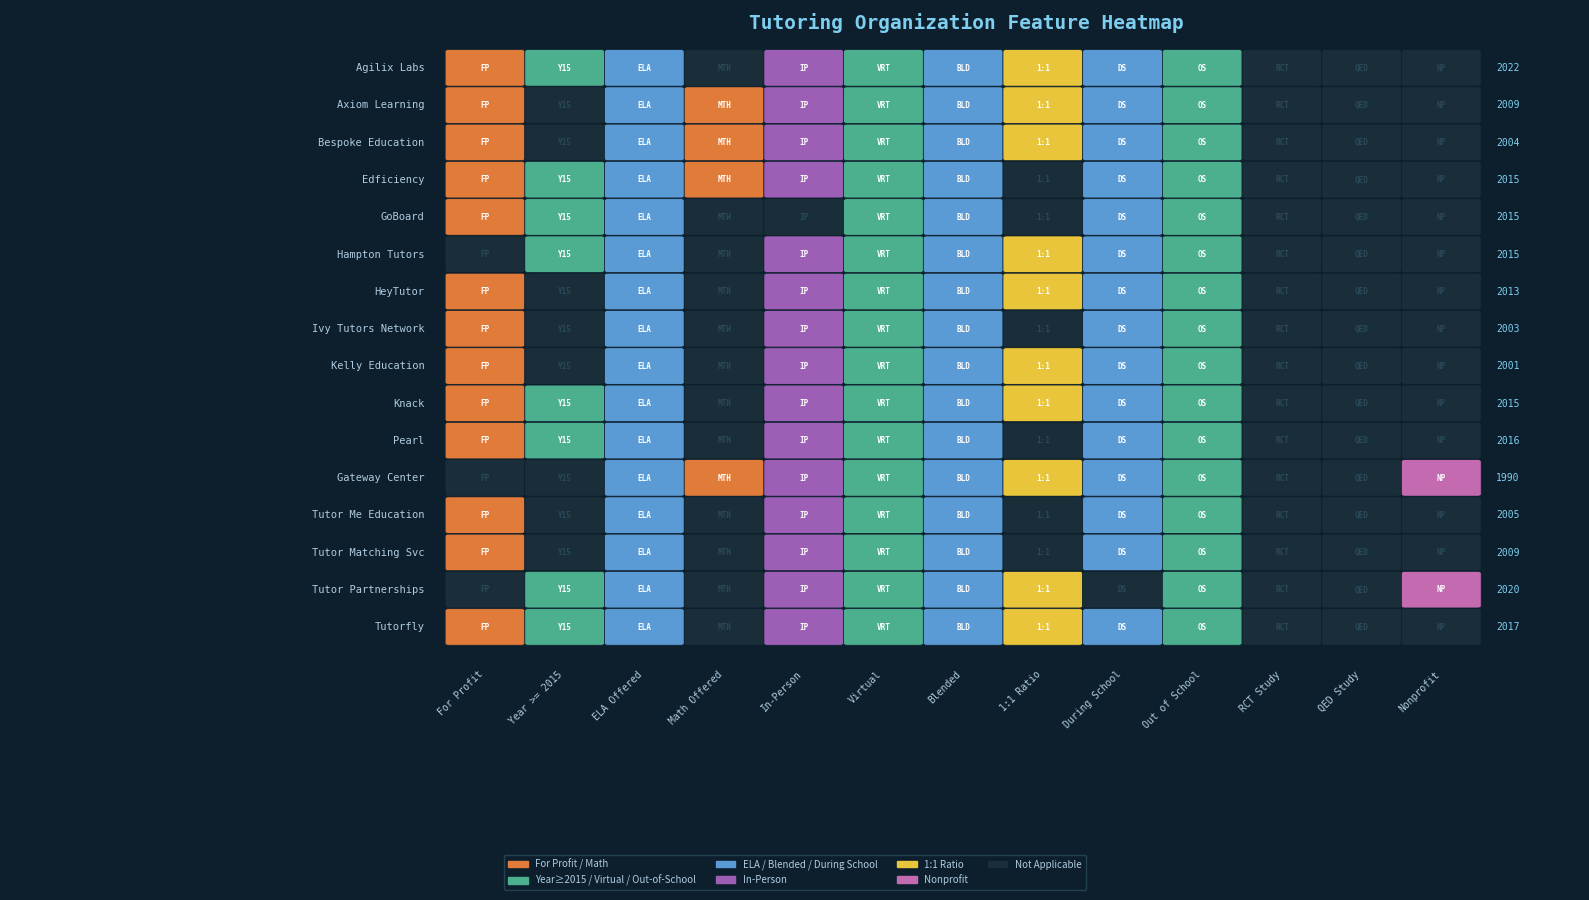

What is the difference between the maximum and minimum values?

32